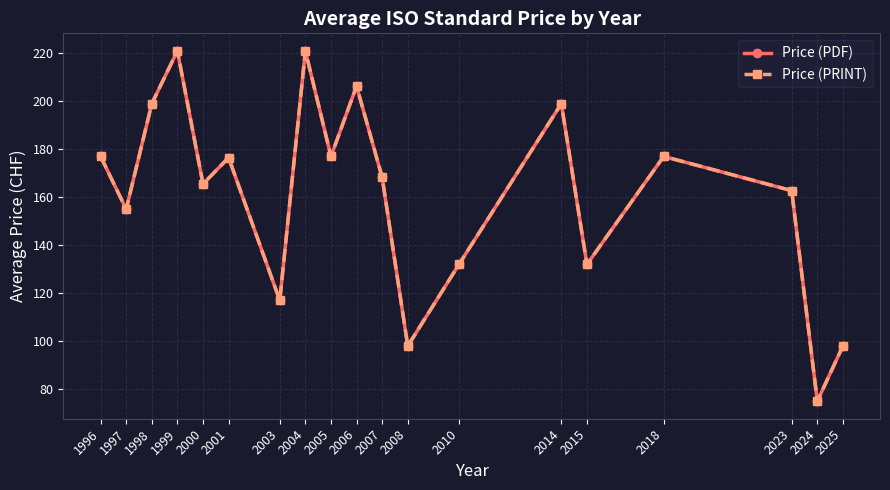

Where does the Price (PDF) series first go above 168?

1996